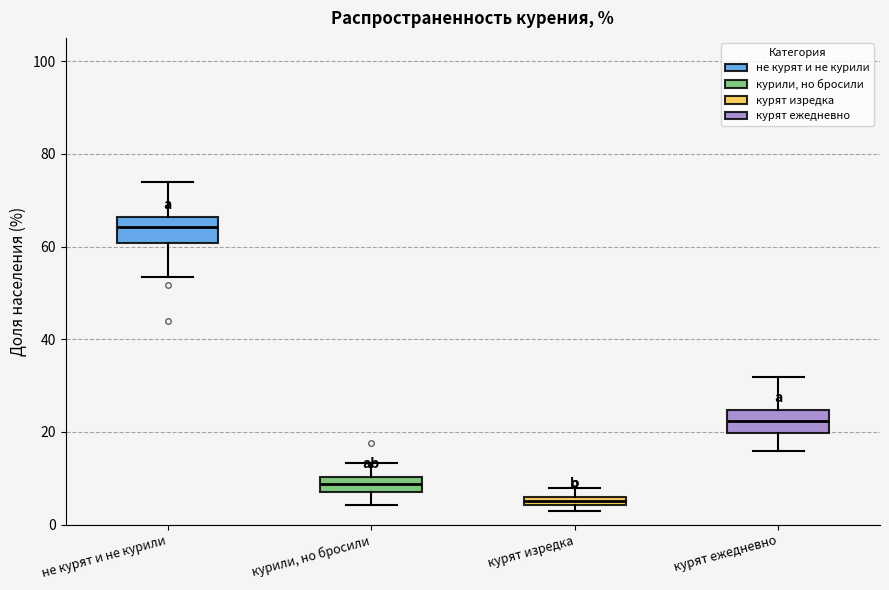

Which box's median line is the lowest?

курят изредка